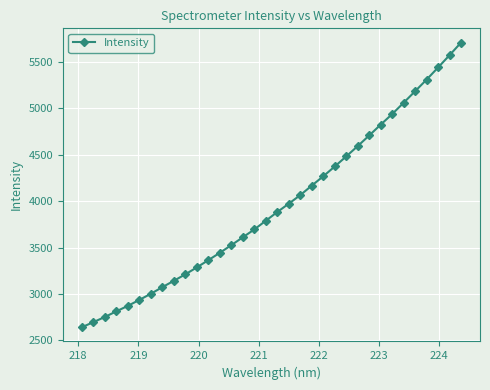

What is the average value?

3953.3